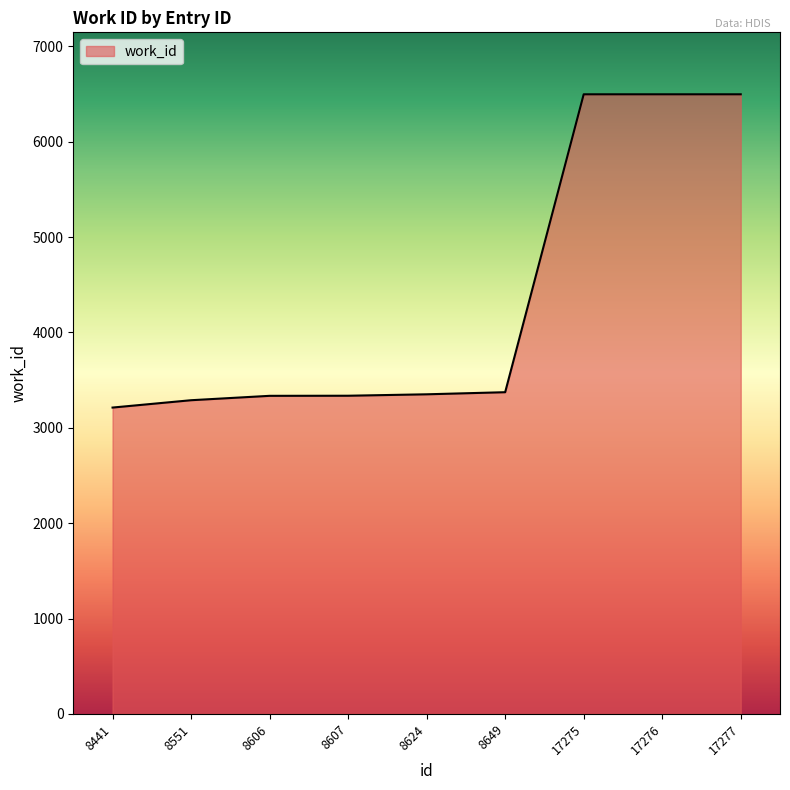

What is the minimum value shown in the chart?

3212